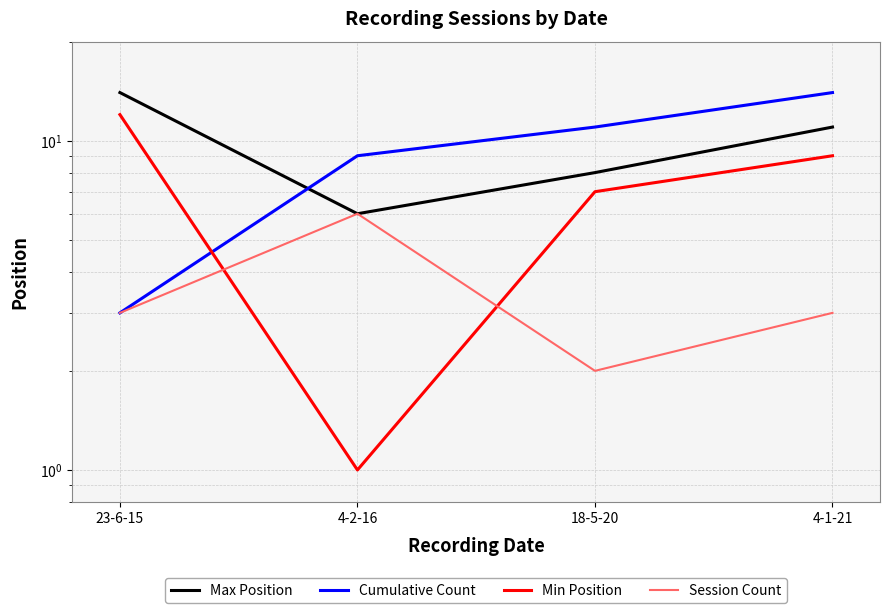

What is the label of the 4th point from the left?

4-1-21